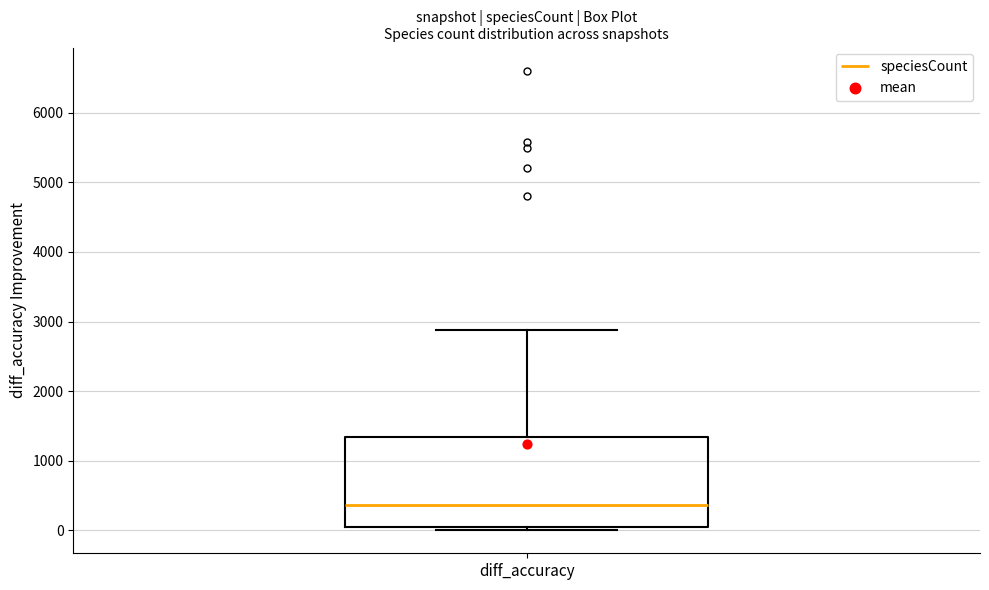

Transcribe this box plot: give where the median line is, the range the box spans, and where the two whiskers end, as read against the y-axis. The values are not printed on the chart, so give them approximately, as read against the axis.

median 400, box 0 to 1300, whiskers 0 (just below the box's lower edge) to 2900